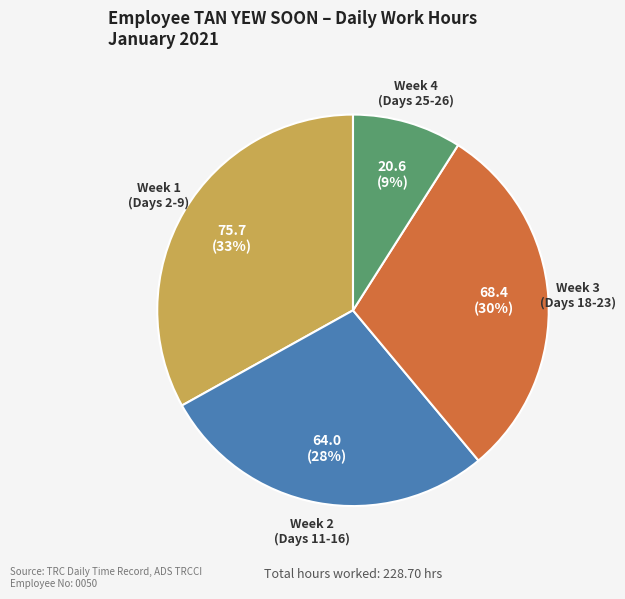

Is there a majority slice in this chart?

No